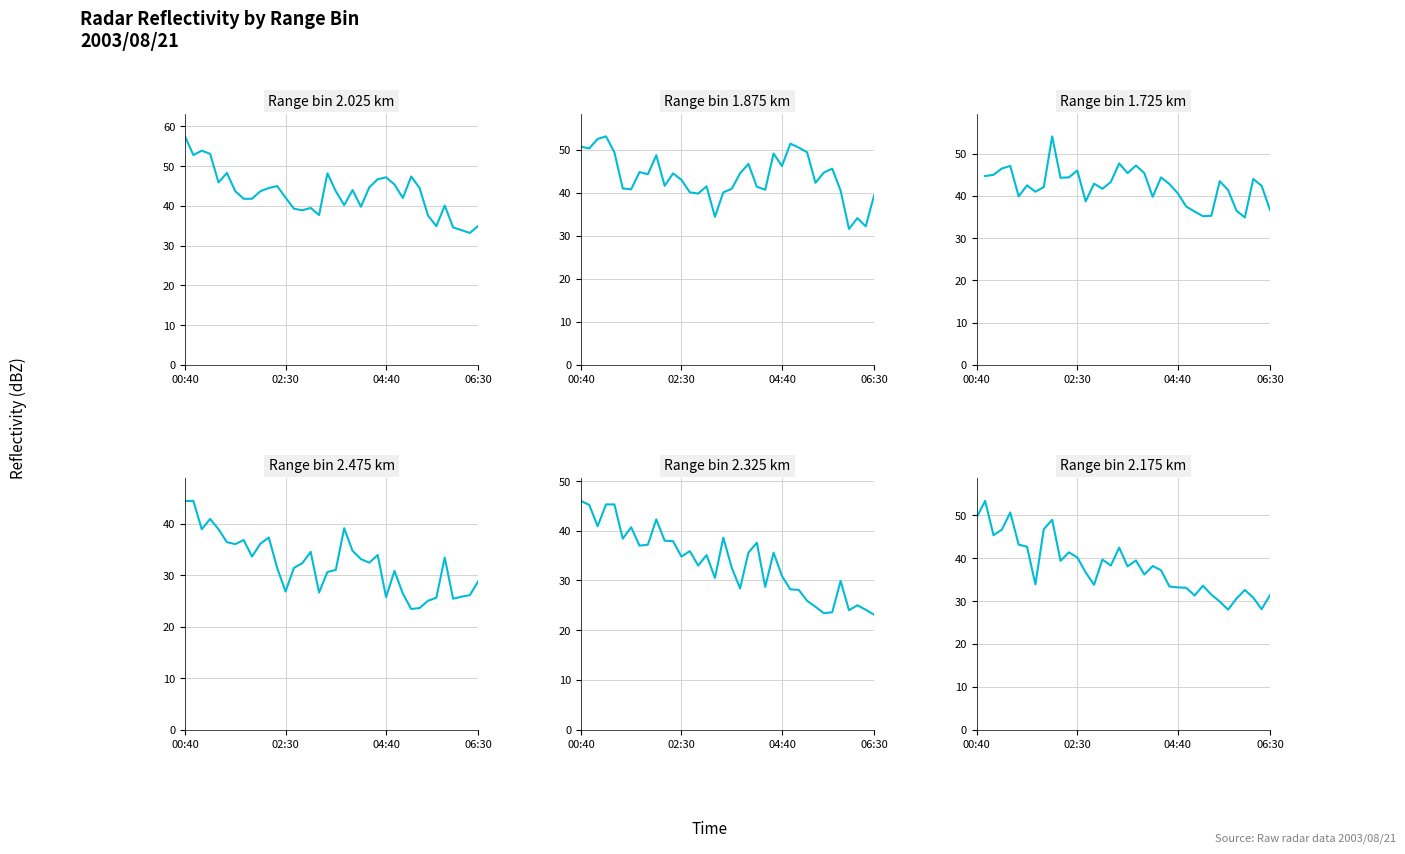

What position from the left is 2003/08/21 06:10?

34